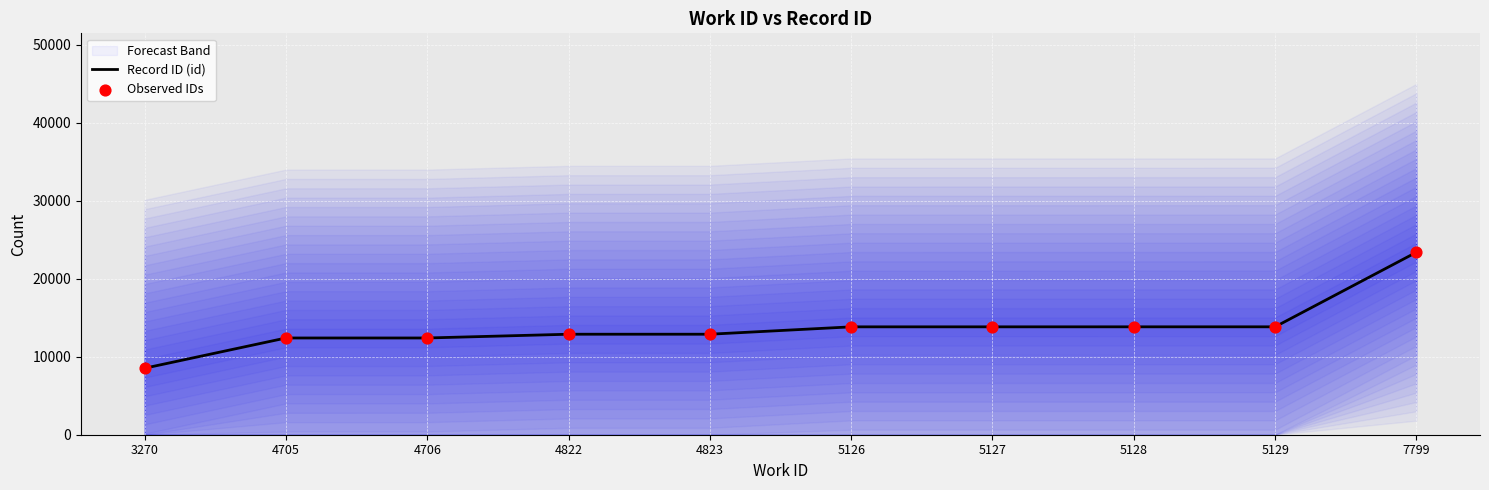

Is the value of Record ID (id) at 5129 greater than the value of Observed IDs at 4705?

Yes